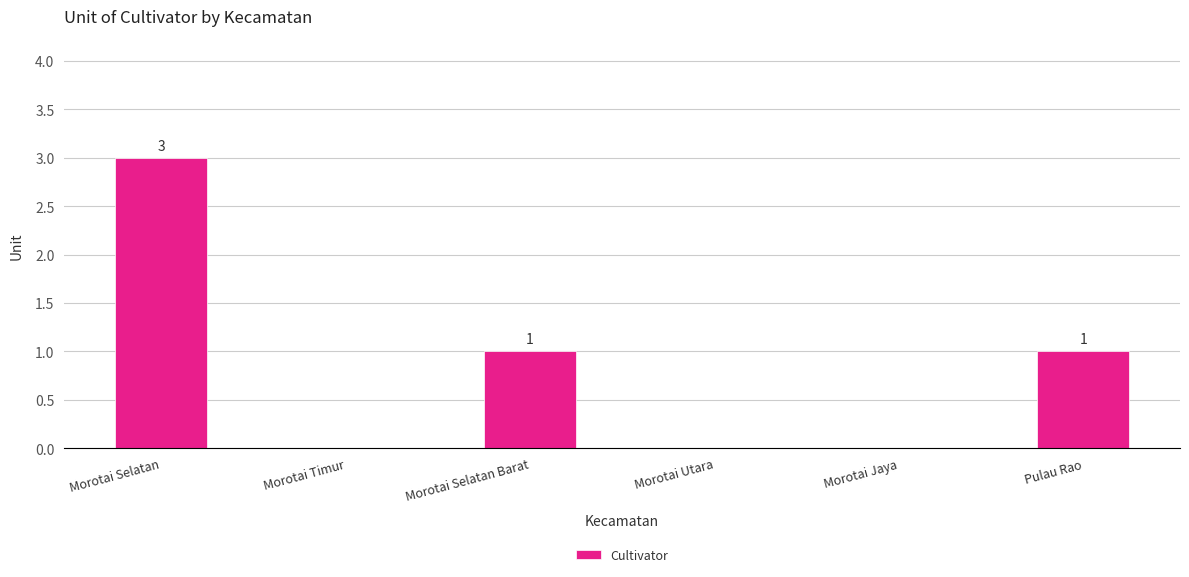

How many values are above zero?

3